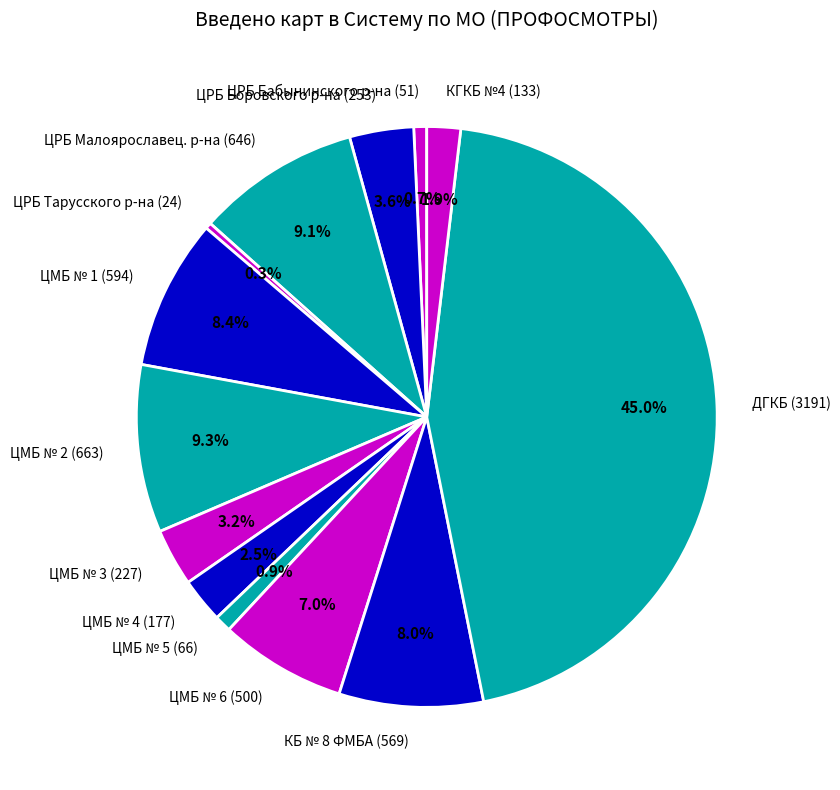

How much of the chart is everything except ЦМБ № 4 (177)?

97.5%